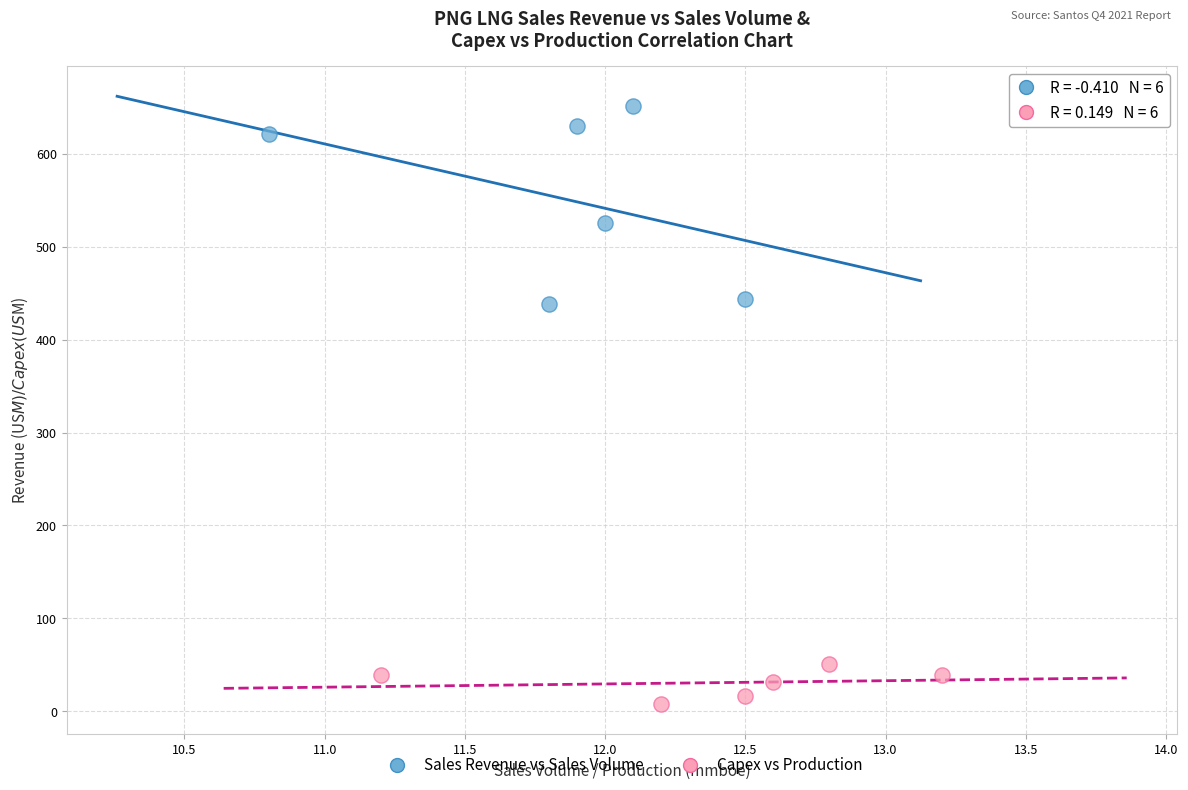

Which series has the largest Y range (max minus min)?

Sales Revenue vs Sales Volume